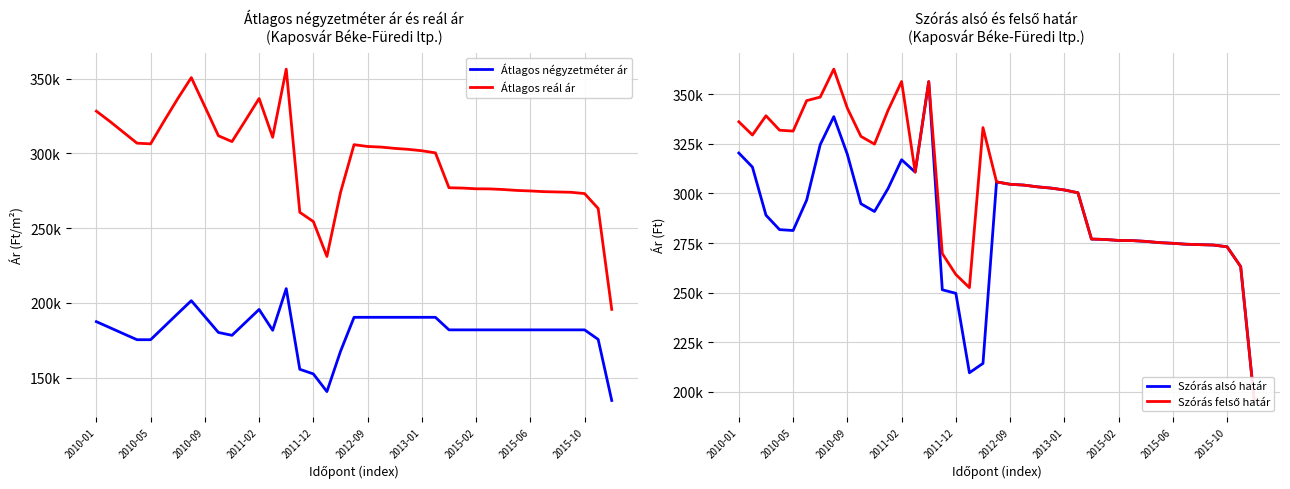

The Szórás felső határ series shows 425403 at 2012-09. True or false?

False